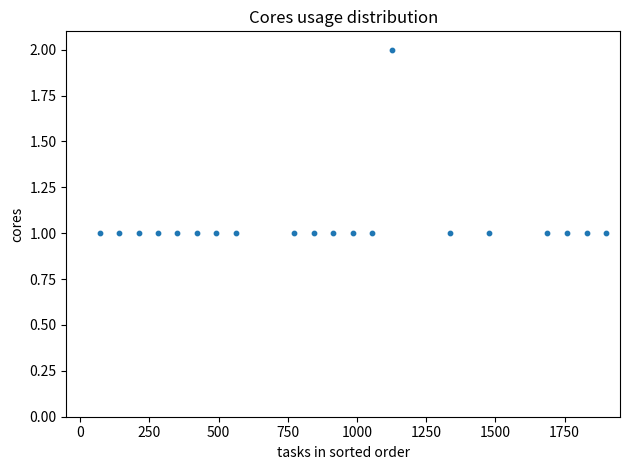

What is the range of X values (max minus min)?

1830